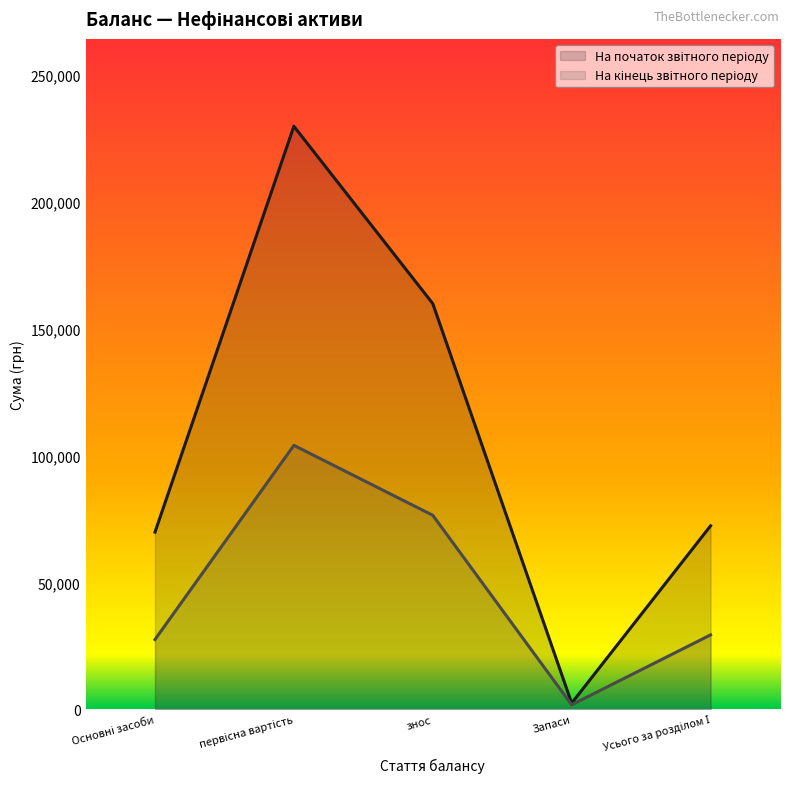

Between первісна вартість and Запаси, which series saw the biggest shift?

На початок звітного періоду